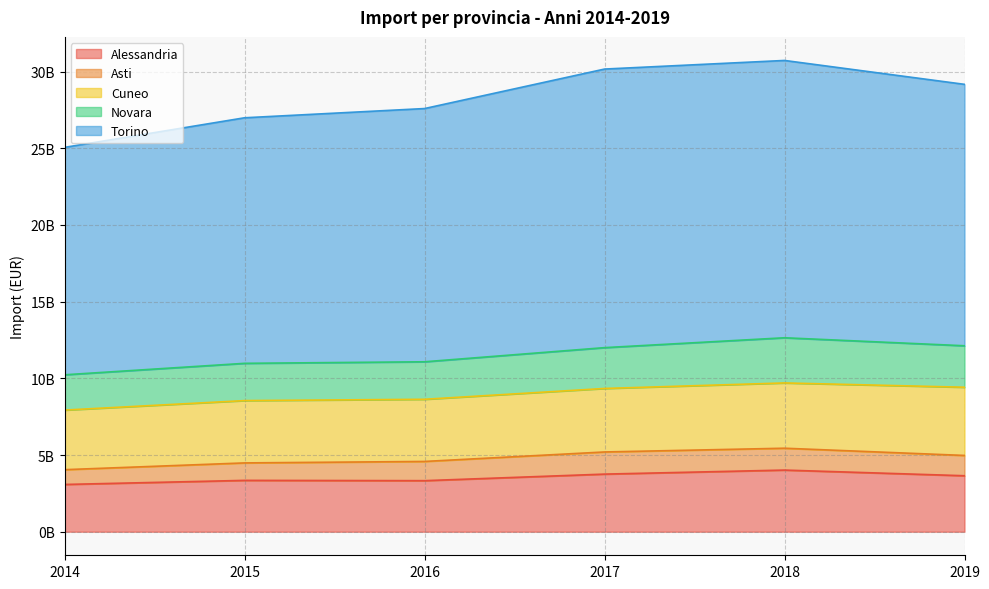

Rank the series at 2014 from highest to lowest value.

Torino, Cuneo, Alessandria, Novara, Asti